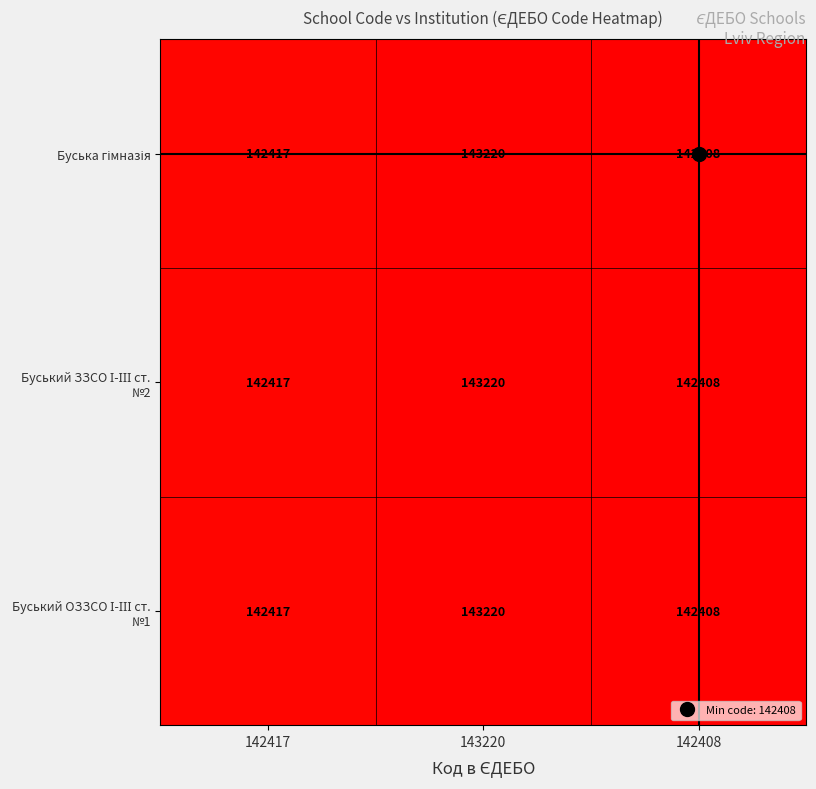

At which category is the sum across all series the highest?

143220